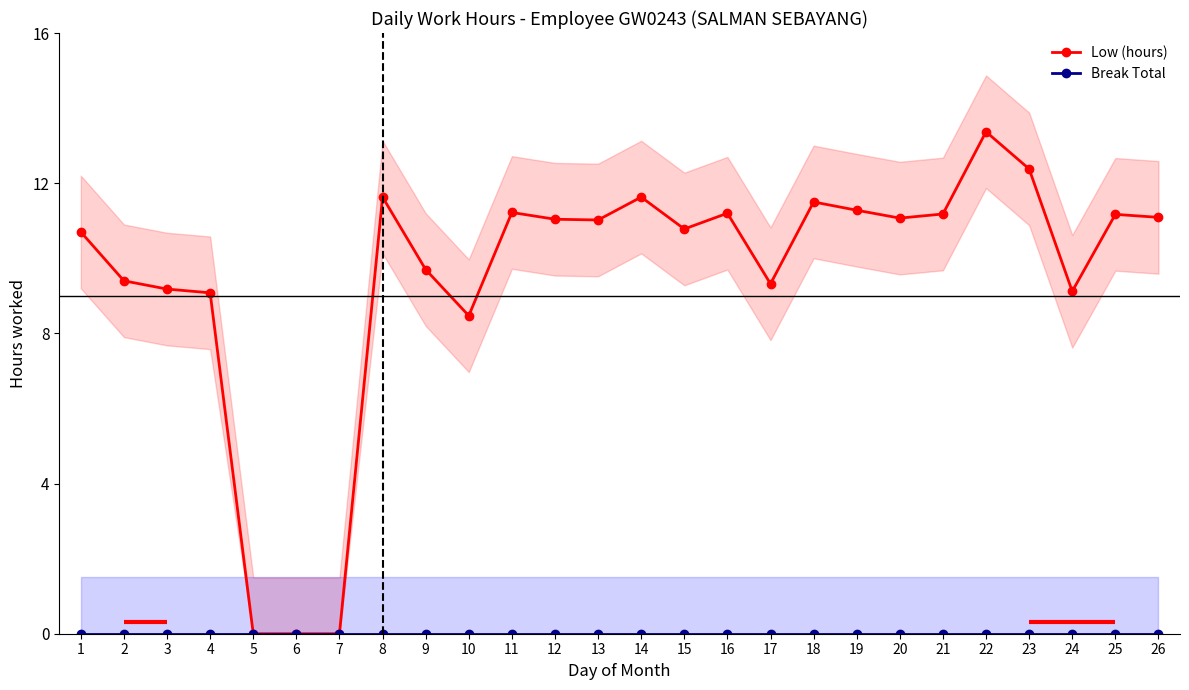

Reading right to left, extract all data points from this chart.

Low (hours): 11.1	11.2	9.1	12.4	13.4	11.2	11.1	11.3	11.5	9.3	11.2	10.8	11.6	11.0	11.0	11.2	8.5	9.7	11.6	0.0	0.0	0.0	9.1	9.2	9.4	10.7
Break Total: 0.0	0.0	0.0	0.0	0.0	0.0	0.0	0.0	0.0	0.0	0.0	0.0	0.0	0.0	0.0	0.0	0.0	0.0	0.0	0.0	0.0	0.0	0.0	0.0	0.0	0.0